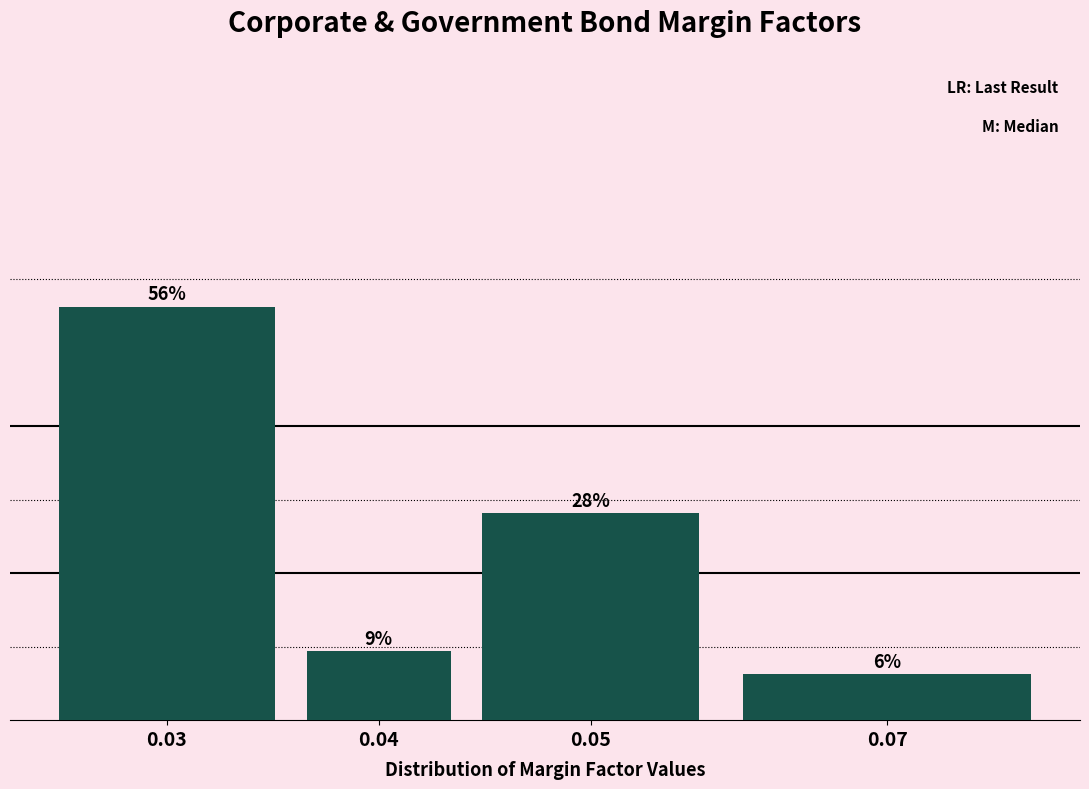

At which category does the chart reach its peak across all series?

0.03